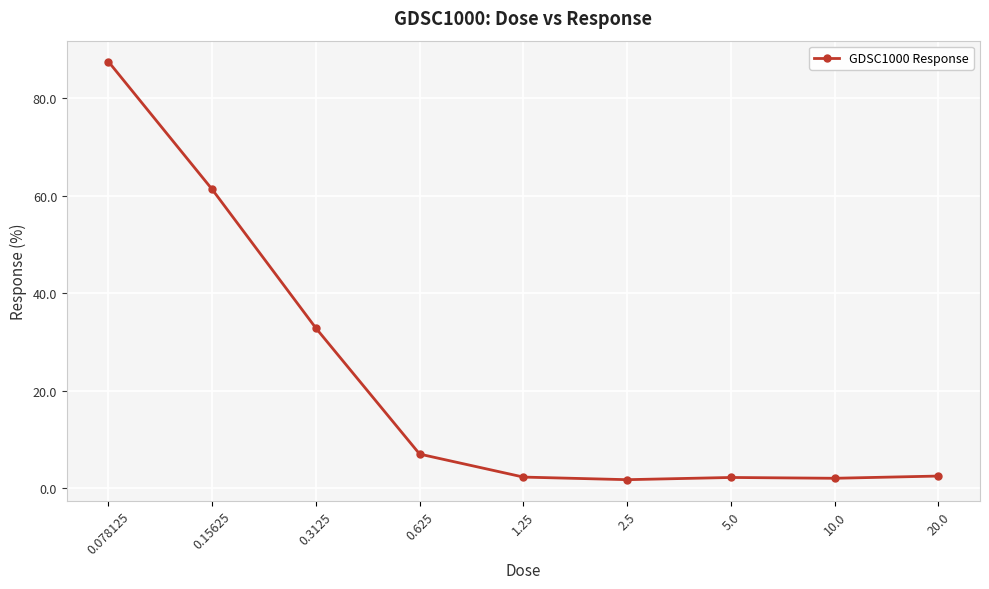

What is the greatest value displayed?

87.5